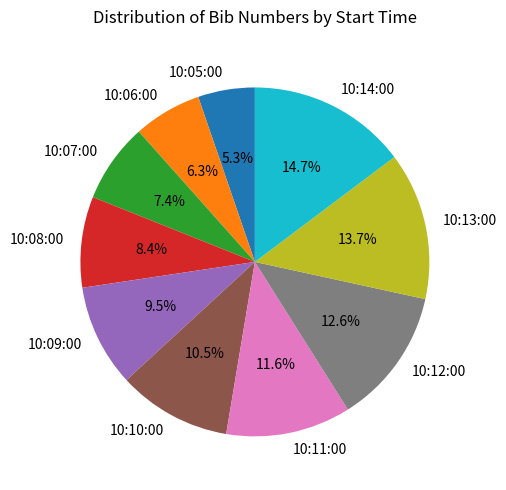

Is 10:09:00 the majority of the pie?

No